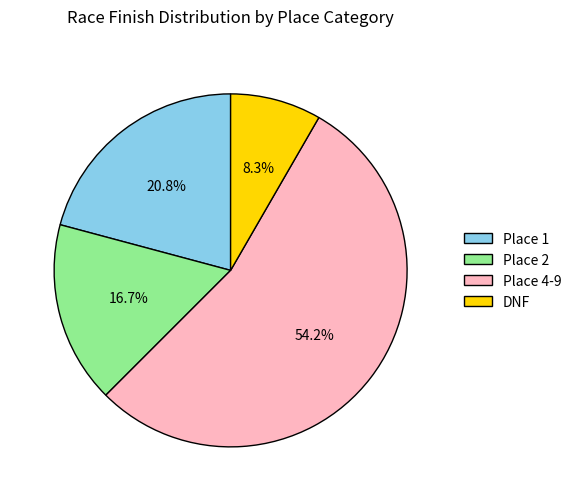

How many slices are in this pie chart?

4